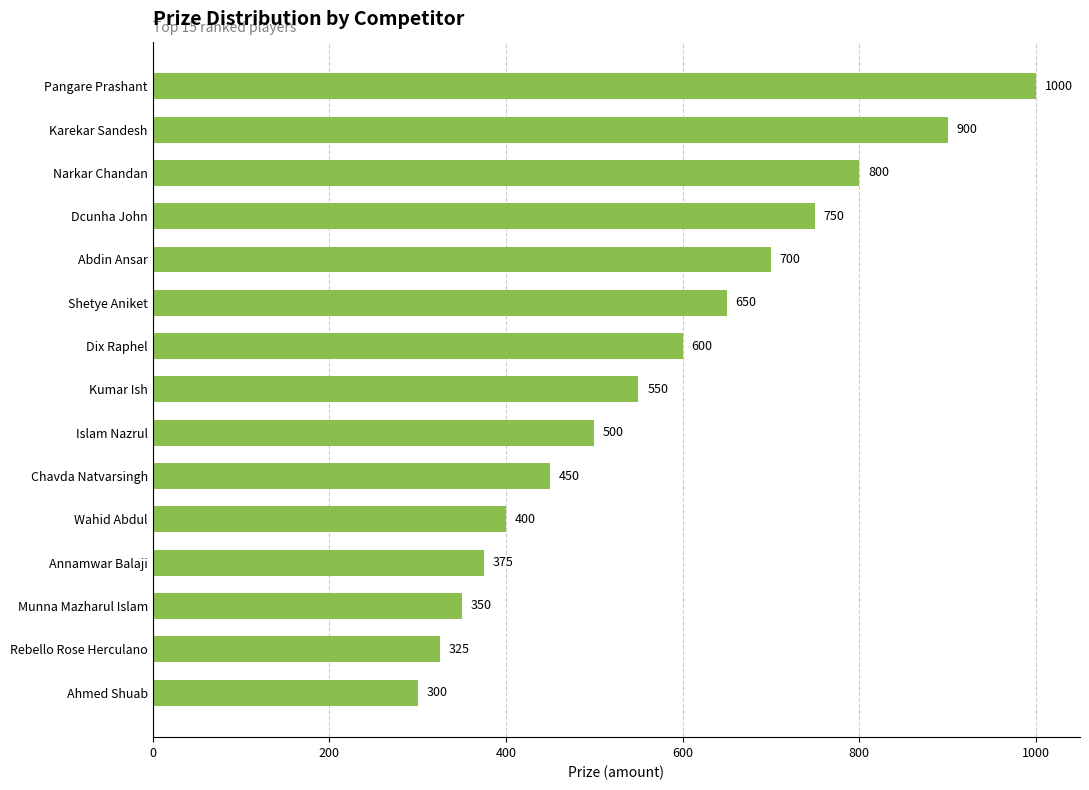

Approximately how many times larger is the value at Wahid Abdul compared to Karekar Sandesh?

0.4